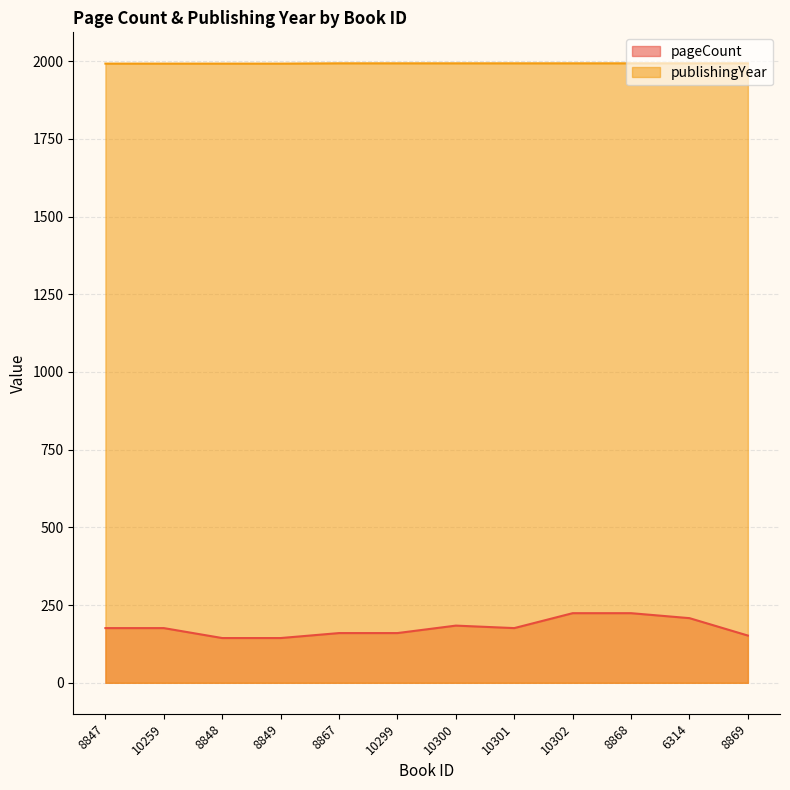

True or false: pageCount and publishingYear intersect in this chart.

False